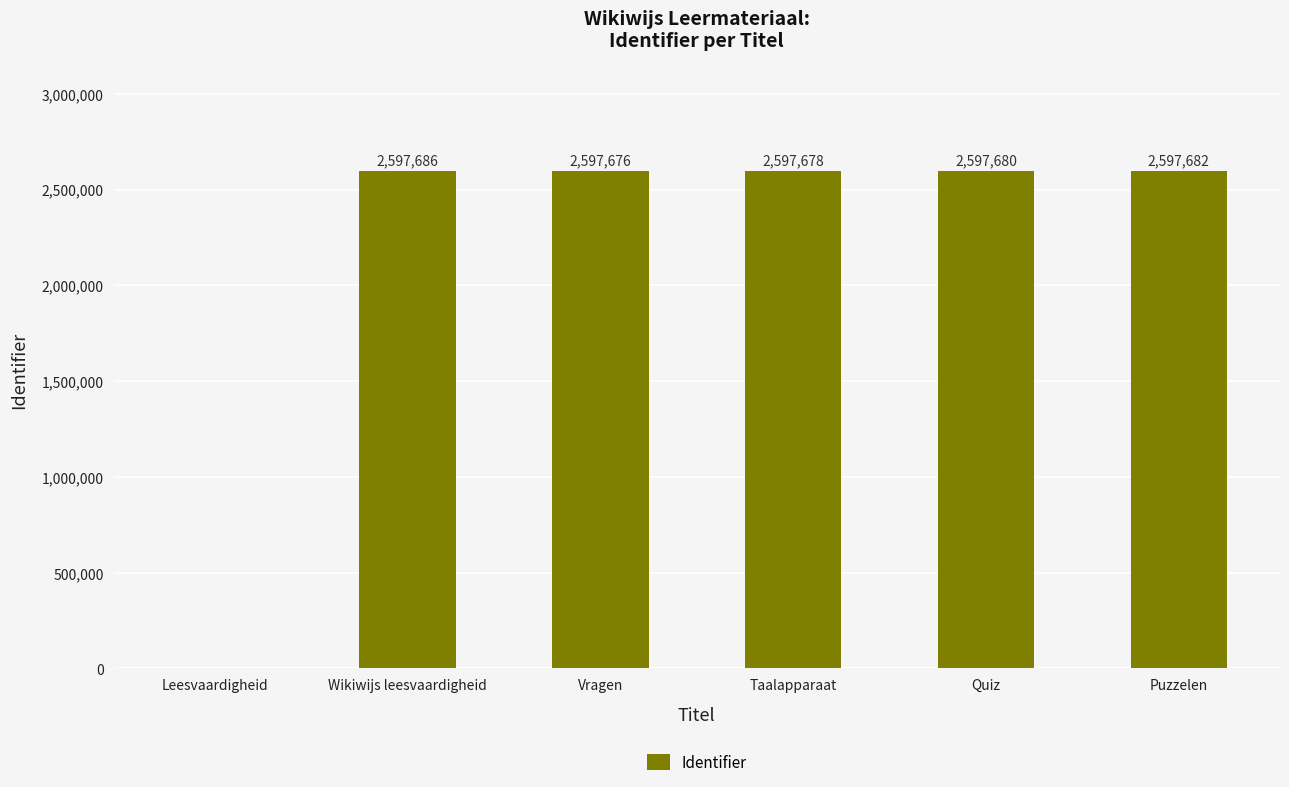

What is the difference between the values at Leesvaardigheid and Wikiwijs leesvaardigheid?

2597686